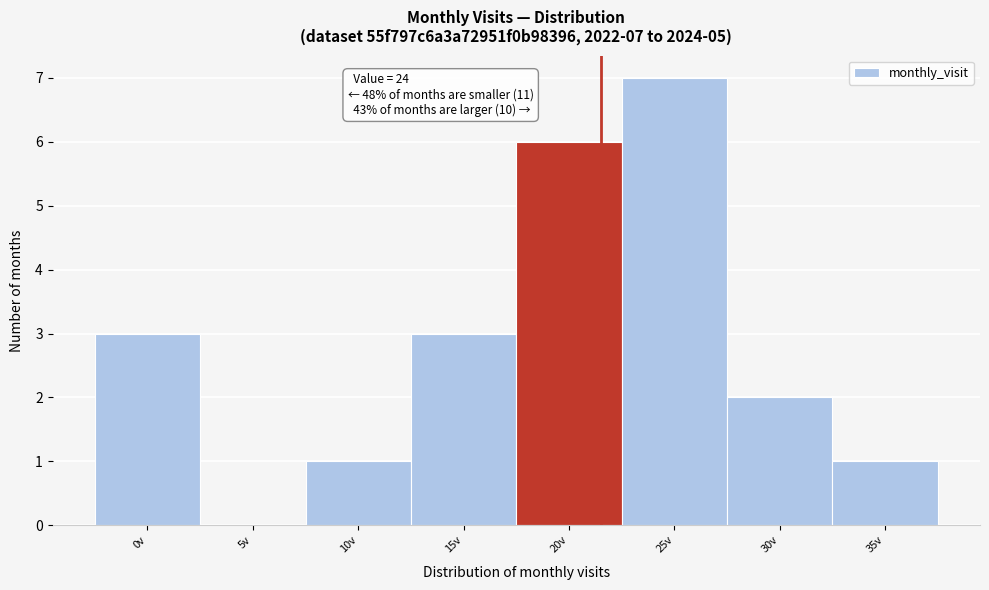

Reading left to right, list all the values displayed in this chart.

0v=3	5v=0	10v=1	15v=3	20v=6	25v=7	30v=2	35v=1